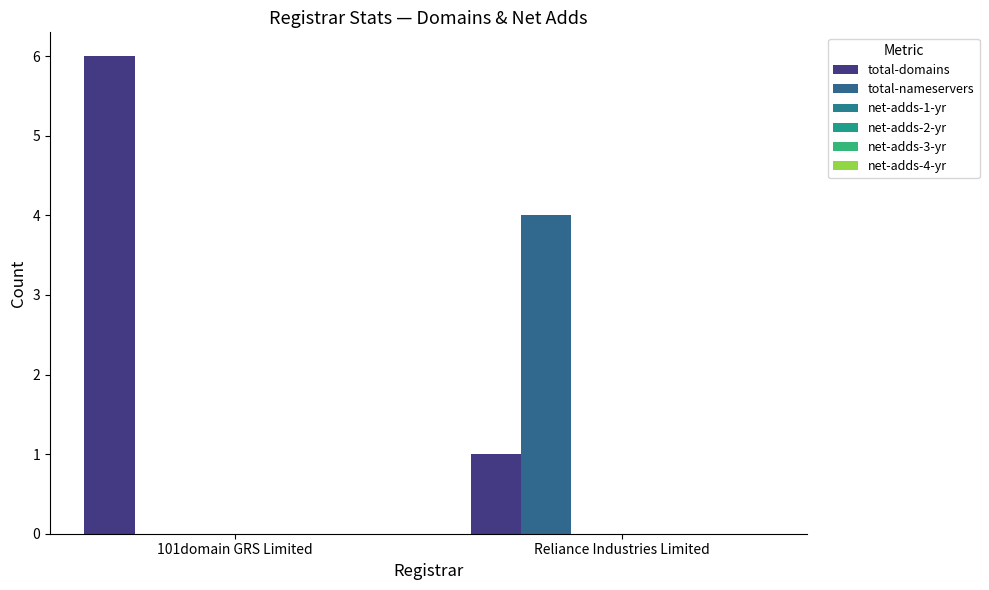

How many categories are shown in the chart?

2